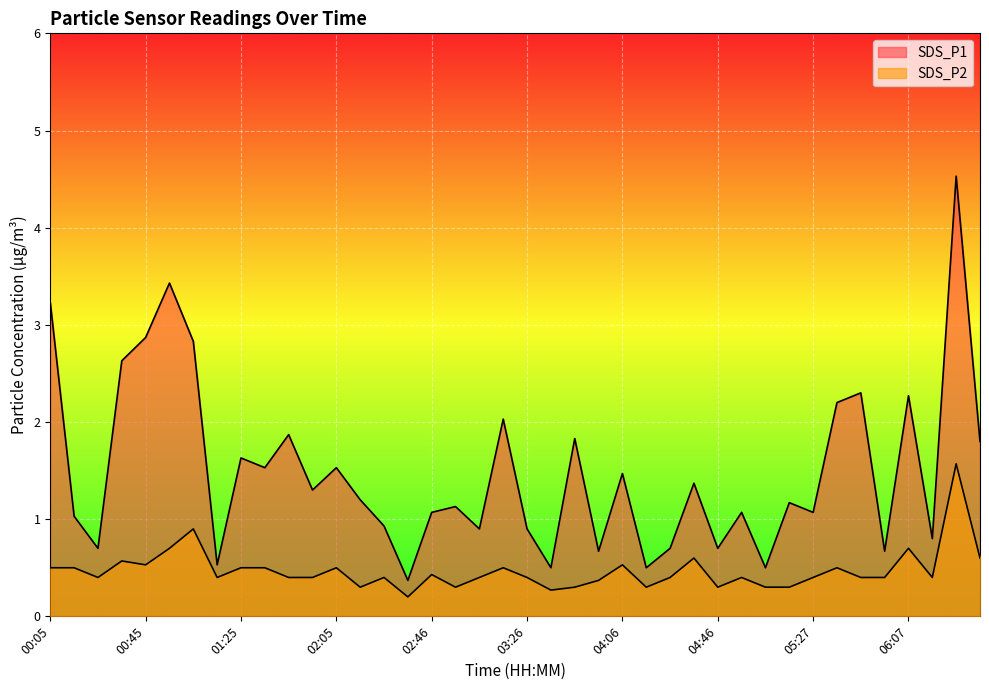

In SDS_P2, how many points are higher than both neighbors (excluding endpoints)?

12